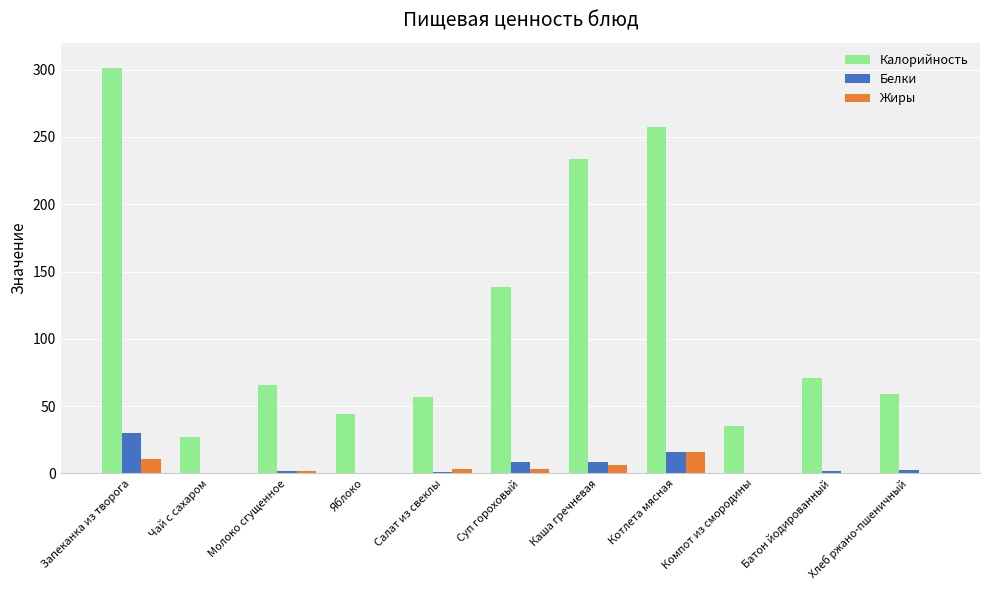

Which series changed the most between Запеканка из творога and Хлеб ржано-пшеничный?

Калорийность